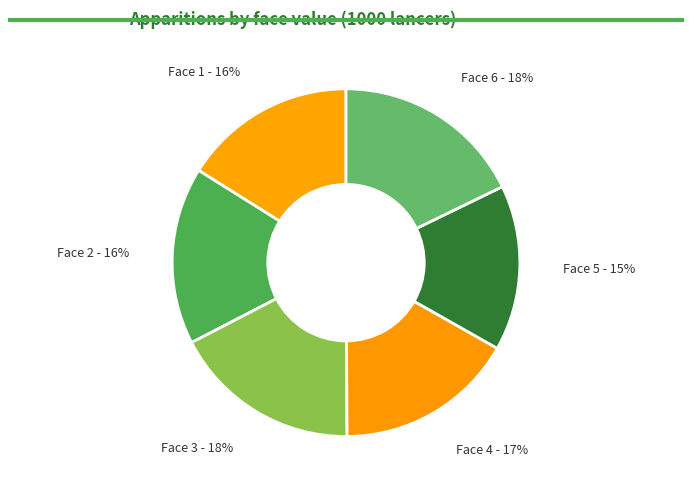

To the nearest percent, what is the average slice percentage?

17%